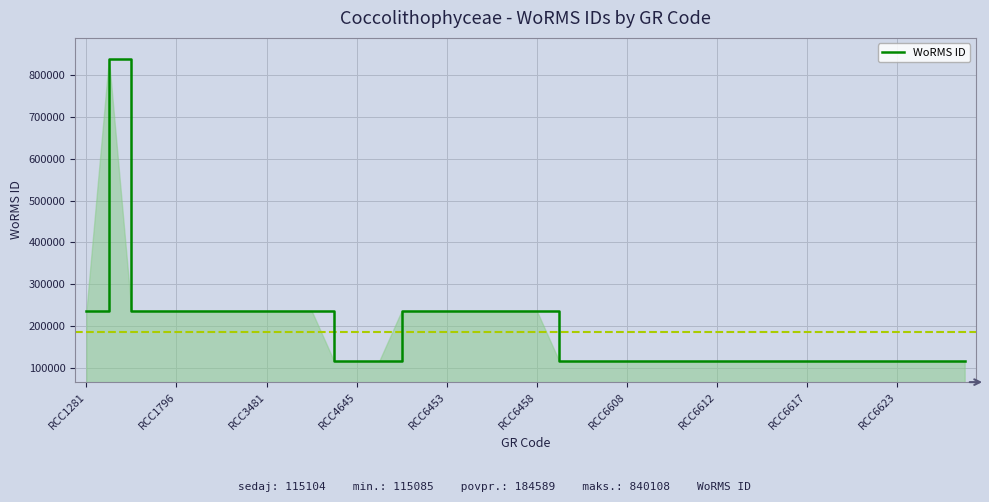

What is the minimum value shown in the chart?

115085